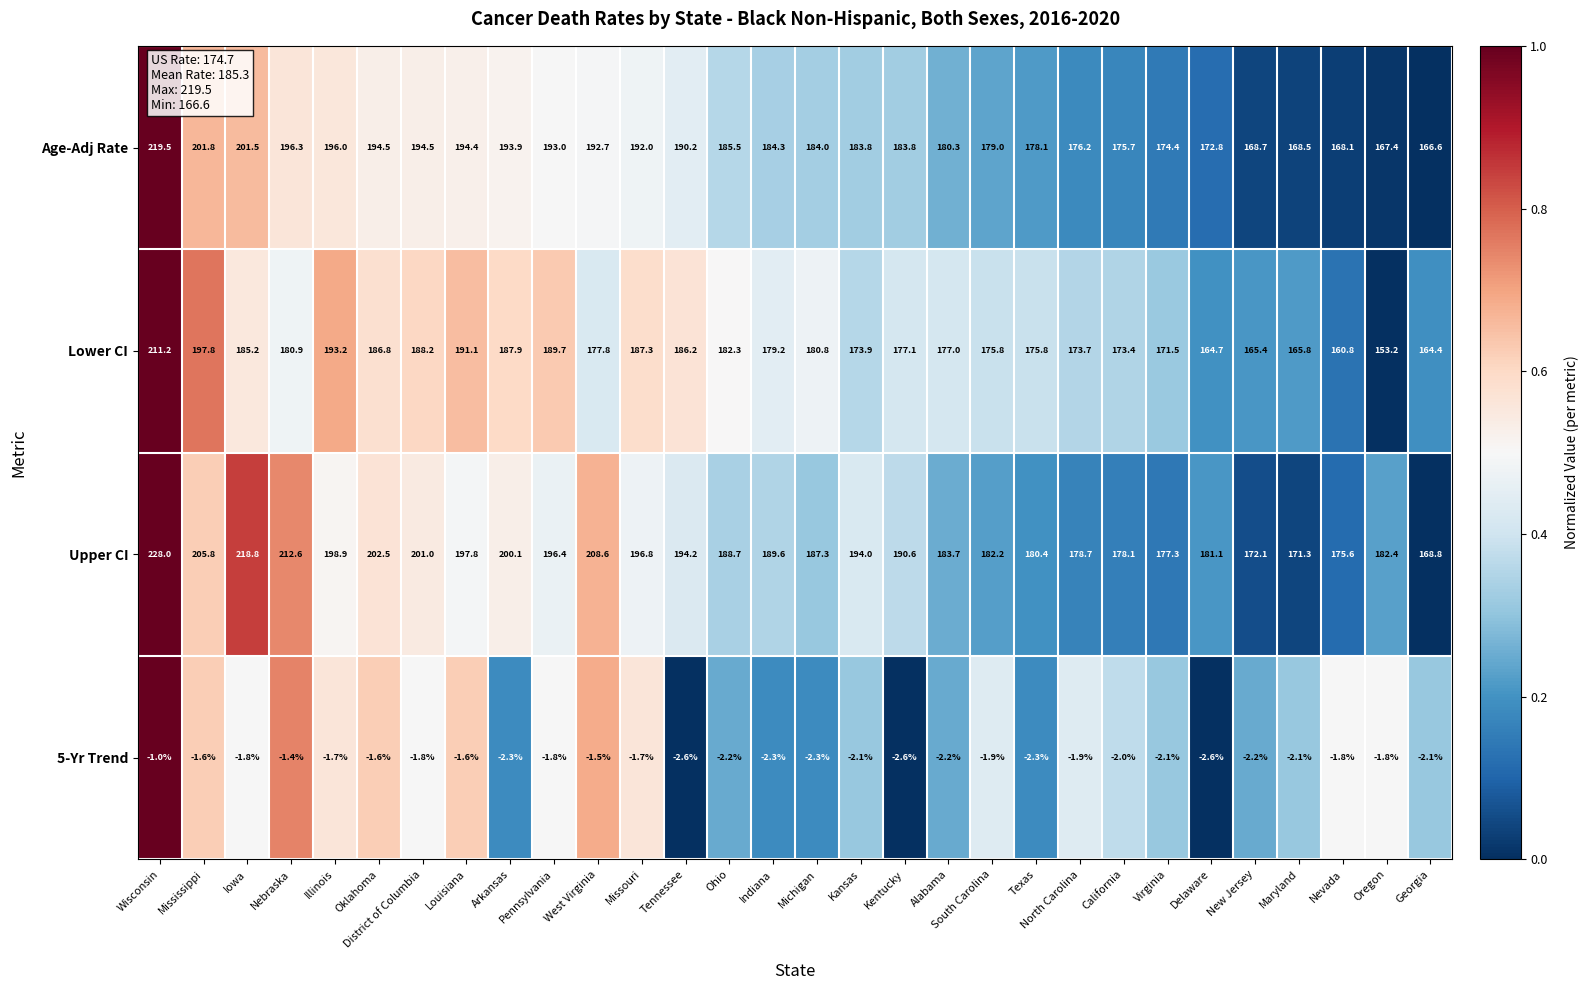

Which series has the largest total across all categories?

Upper CI